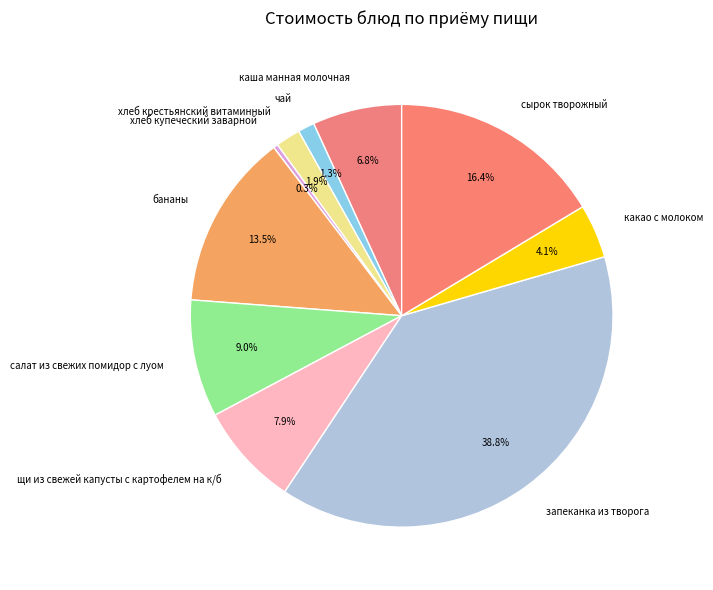

To the nearest percent, what portion does какао с молоком represent?

4%